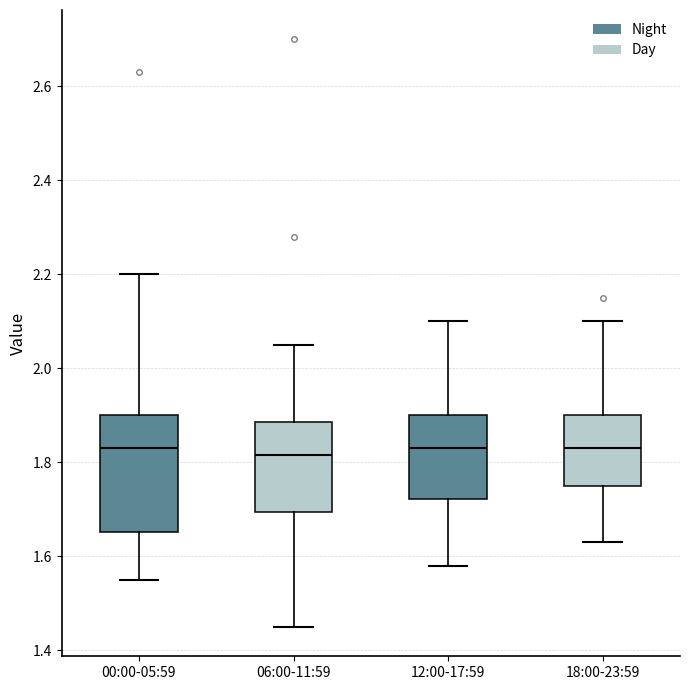

Reading left to right, transcribe this box plot: for each box, give where its median line is, the range the box spans, and where its two whiskers end, as read against the y-axis. The values are not printed on the chart, so give them approximately, as read against the axis.

00:00-05:59: median 1.84, box 1.66 to 1.90, whiskers 1.56 to 2.20
06:00-11:59: median 1.82, box 1.70 to 1.88, whiskers 1.46 to 2.06
12:00-17:59: median 1.84, box 1.72 to 1.90, whiskers 1.58 to 2.10
18:00-23:59: median 1.84, box 1.76 to 1.90, whiskers 1.64 to 2.10